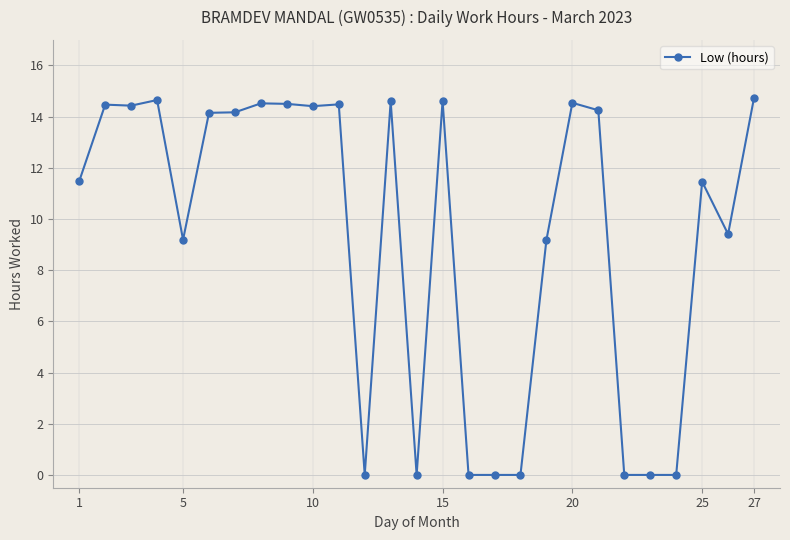

What is the greatest value displayed?

14.7